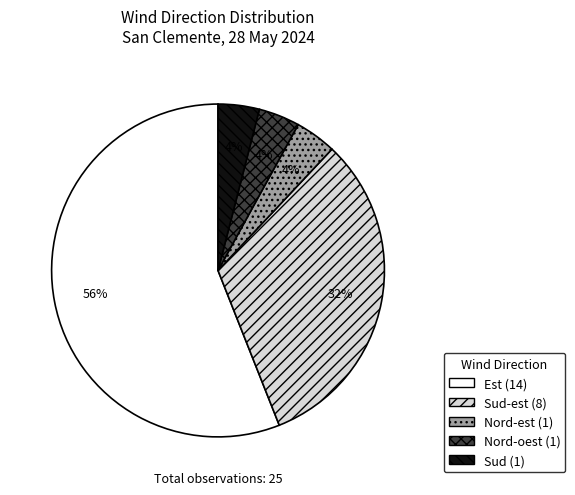

To the nearest percent, what is the average slice percentage?

20%